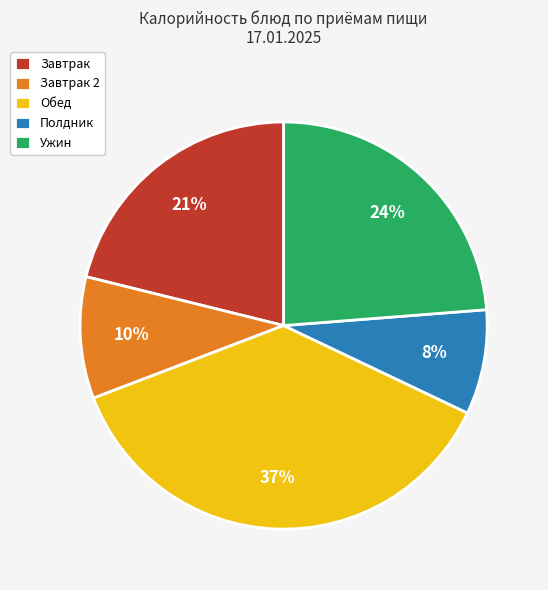

Combined, do Ужин and Полдник account for over 50%?

No